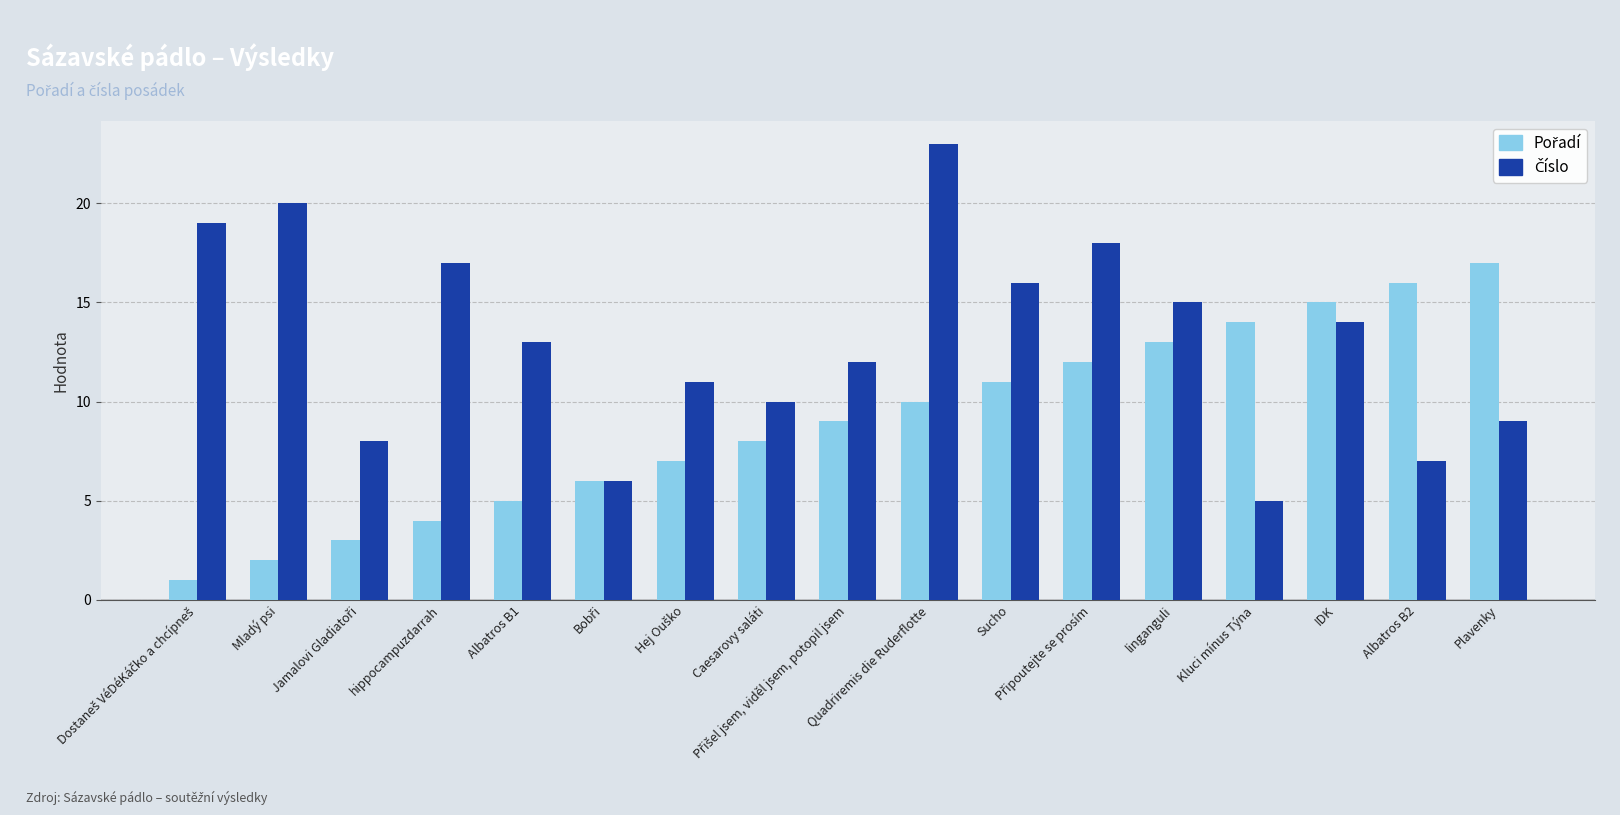

What is the greatest value displayed?

23